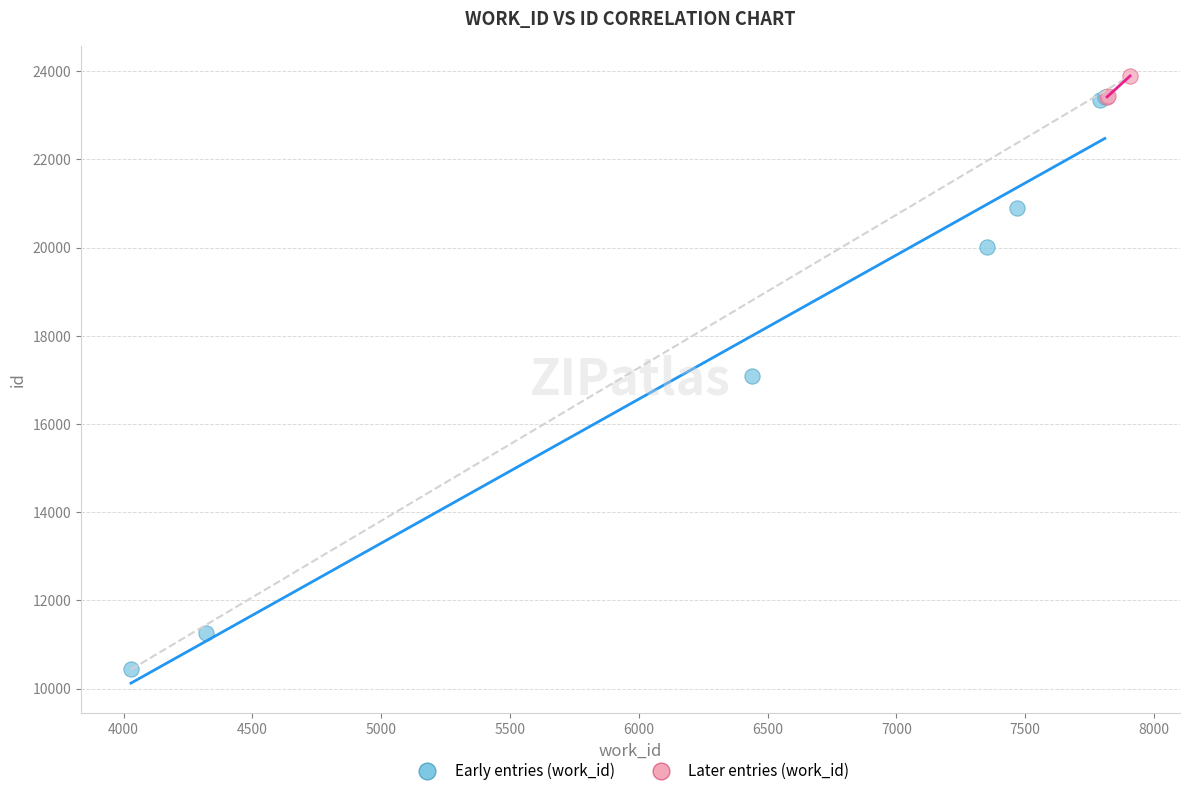

What are all the series names shown in the legend?

Early entries (work_id), Later entries (work_id)